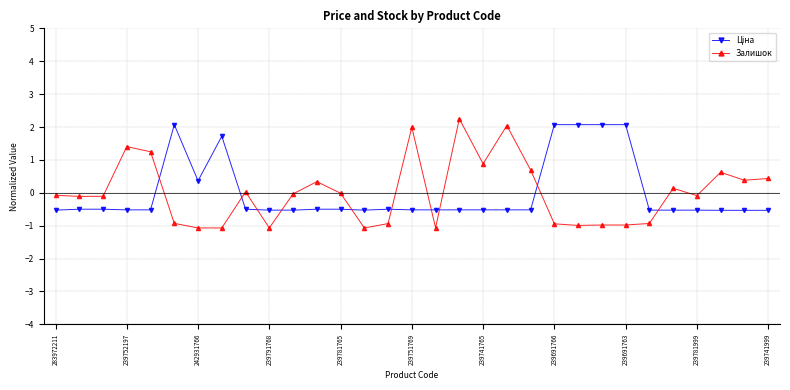

Which series has the widest spread of values?

Залишок